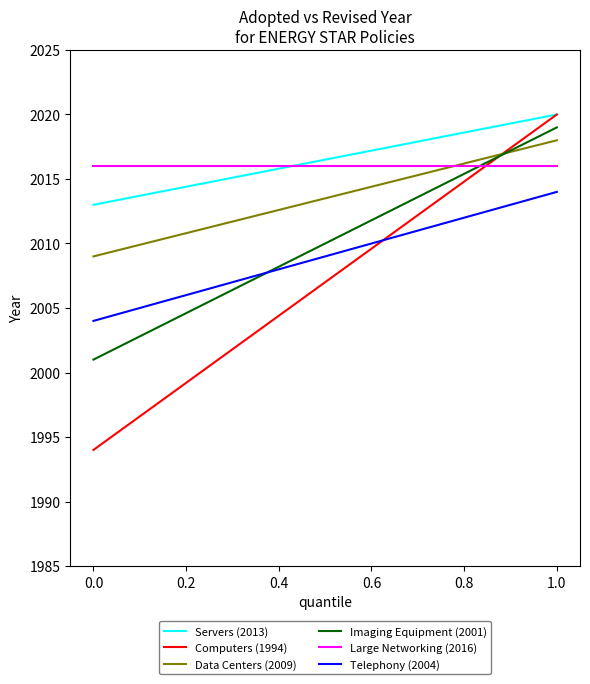

The Telephony (2004) series shows 1288 at −0.2. True or false?

False